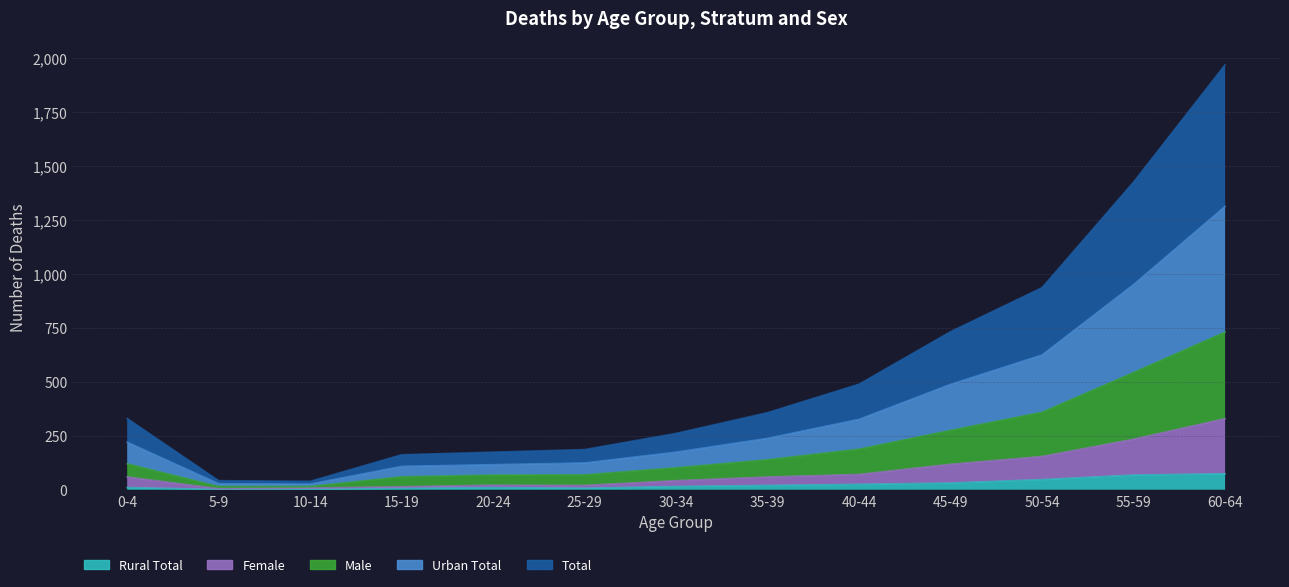

At how many categories does at least one series exceed 479?

5